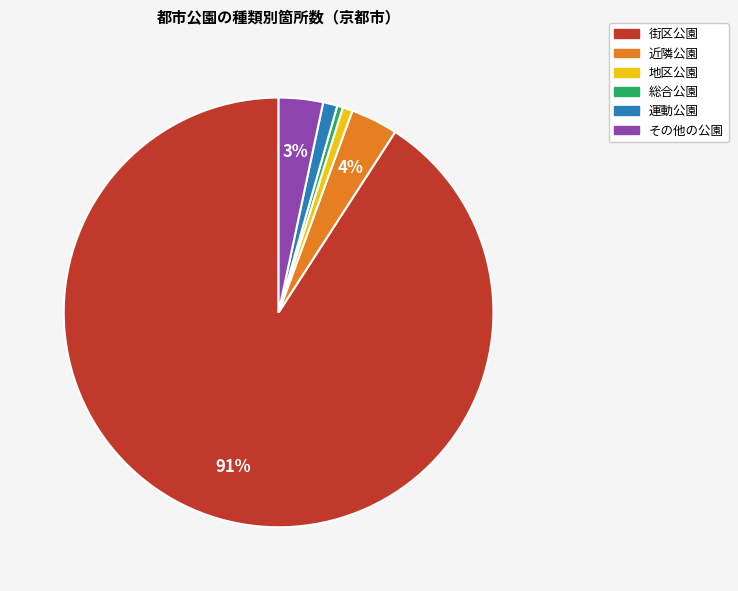

How many slices are in this pie chart?

6